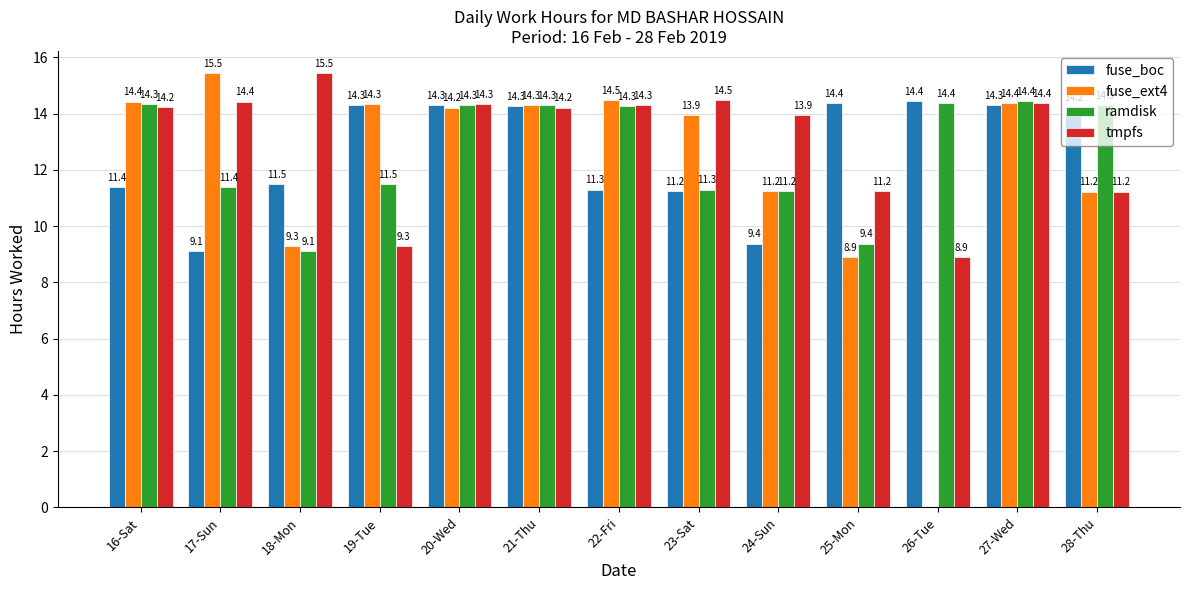

Which series has the largest total across all categories?

tmpfs